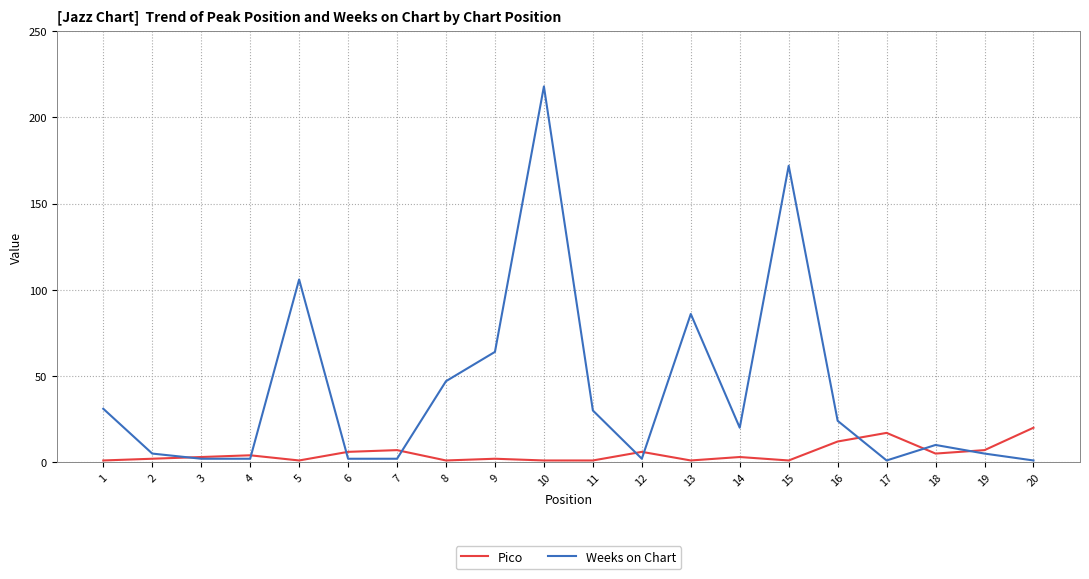

Reading left to right, list all the values displayed in this chart.

Pico: 1	2	3	4	1	6	7	1	2	1	1	6	1	3	1	12	17	5	7	20
Weeks on Chart: 31	5	2	2	106	2	2	47	64	218	30	2	86	20	172	24	1	10	5	1